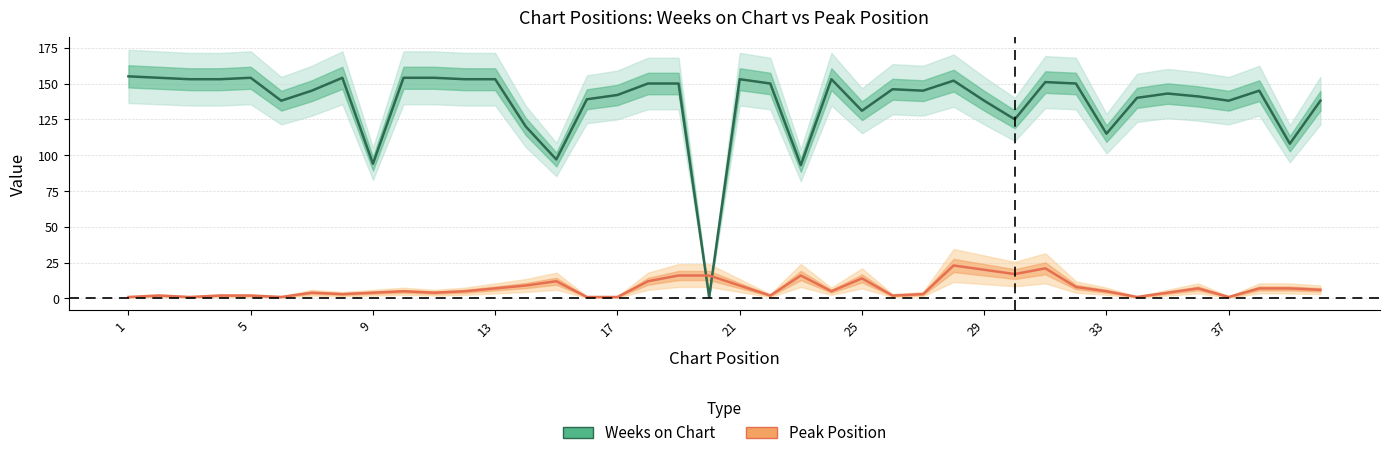

True or false: Weeks on Chart has a value of 150 at 21.

True